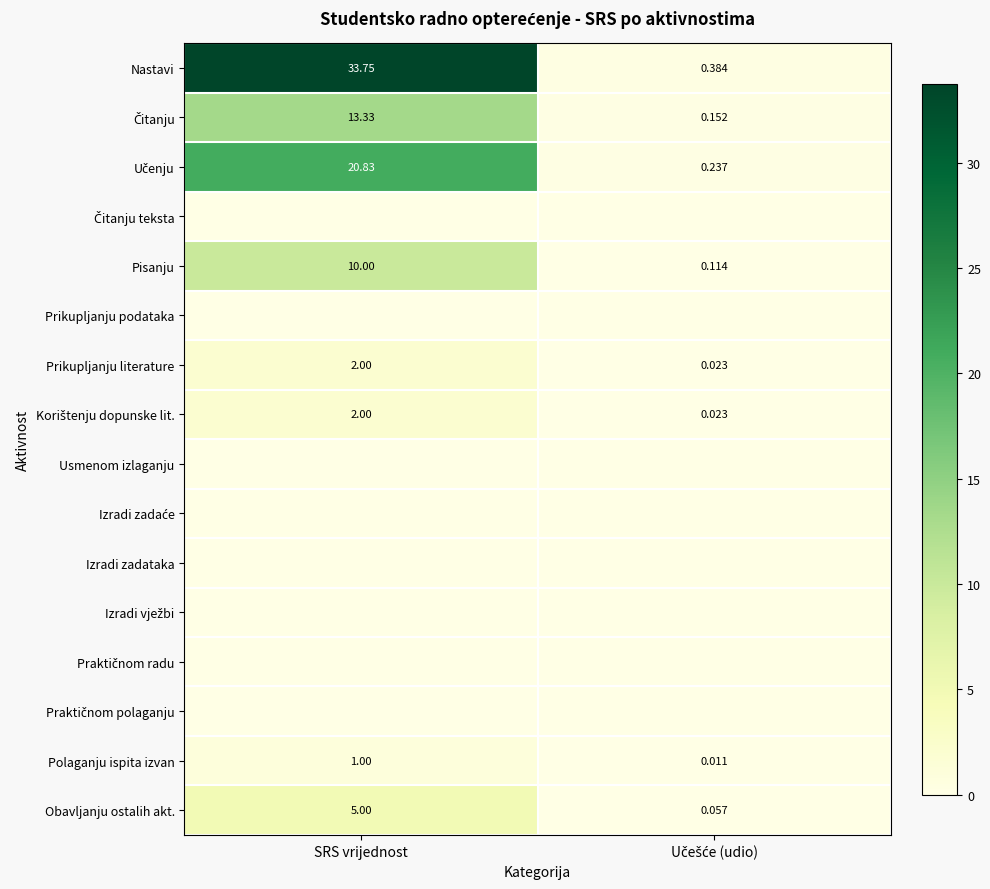

Rank the series by their maximum value, from highest to lowest.

Nastavi, Učenju, Čitanju, Pisanju, Obavljanju ostalih akt., Prikupljanju literature, Korištenju dopunske lit., Polaganju ispita izvan, Čitanju teksta, Prikupljanju podataka, Usmenom izlaganju, Izradi zadaće, Izradi zadataka, Izradi vježbi, Praktičnom radu, Praktičnom polaganju